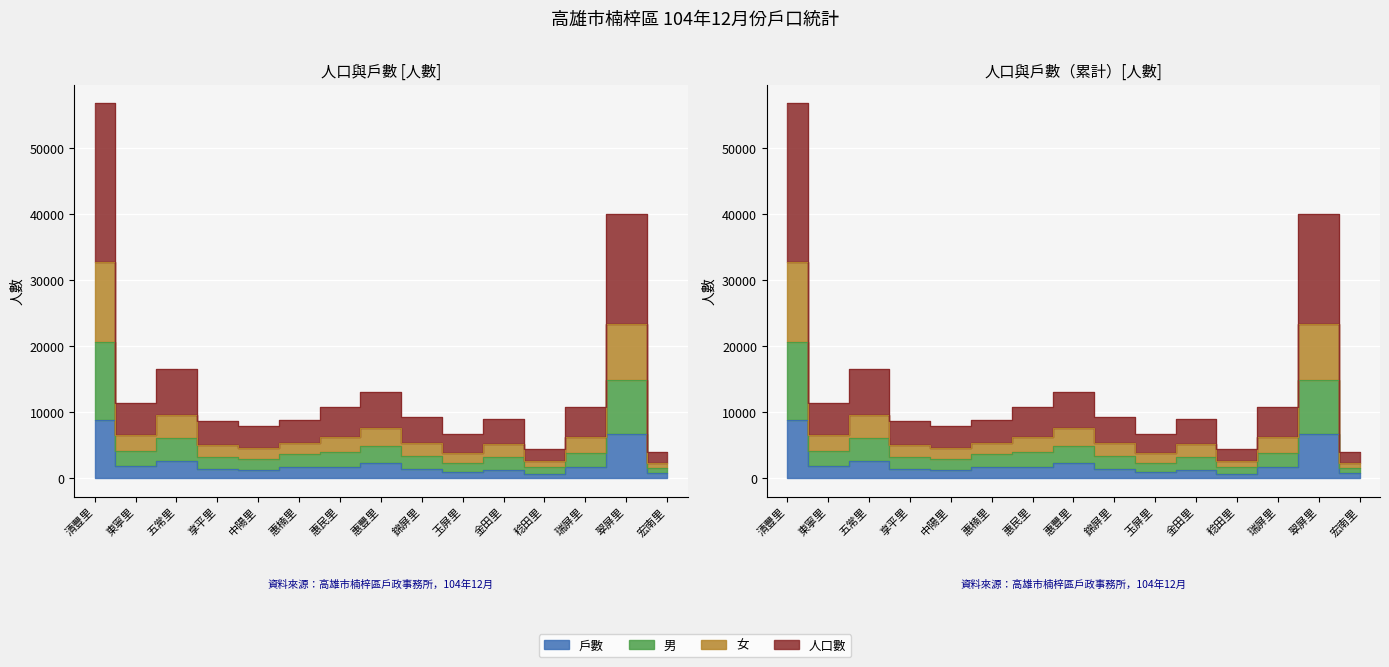

At which category does 戶數 reach its first local peak?

五常里